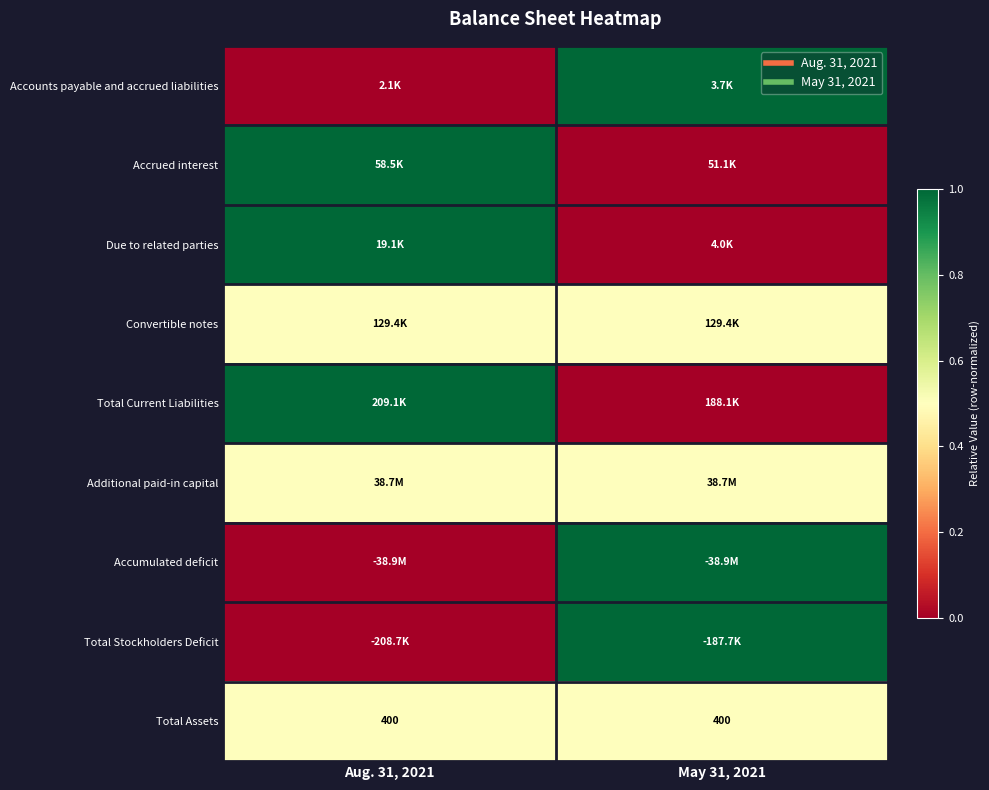

Is it true that Additional paid-in capital equals 0.9 at Aug. 31, 2021?

False